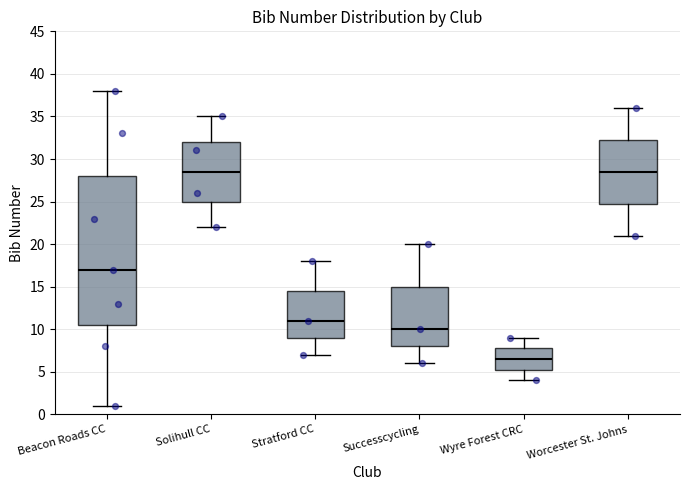

Reading left to right, transcribe this box plot: for each box, give where its median line is, the range the box spans, and where its two whiskers end, as read against the y-axis. The values are not printed on the chart, so give them approximately, as read against the axis.

Beacon Roads CC: median 17.0, box 10.5 to 28.0, whiskers 1.0 to 38.0
Solihull CC: median 28.5, box 25.0 to 32.0, whiskers 22.0 to 35.0
Stratford CC: median 11.0, box 9.0 to 14.5, whiskers 7.0 to 18.0
Successcycling: median 10.0, box 8.0 to 15.0, whiskers 6.0 to 20.0
Wyre Forest CRC: median 6.5, box 5.5 to 8.0, whiskers 4.0 to 9.0
Worcester St. Johns: median 28.5, box 25.0 to 32.5, whiskers 21.0 to 36.0